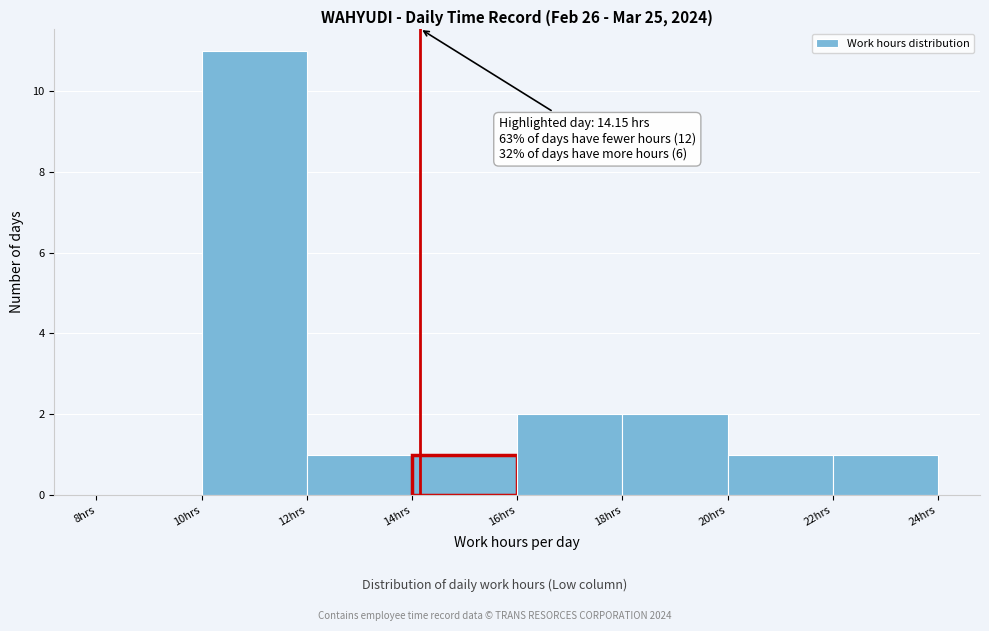

Which range on the x-axis has the tallest bar?

10 to 12